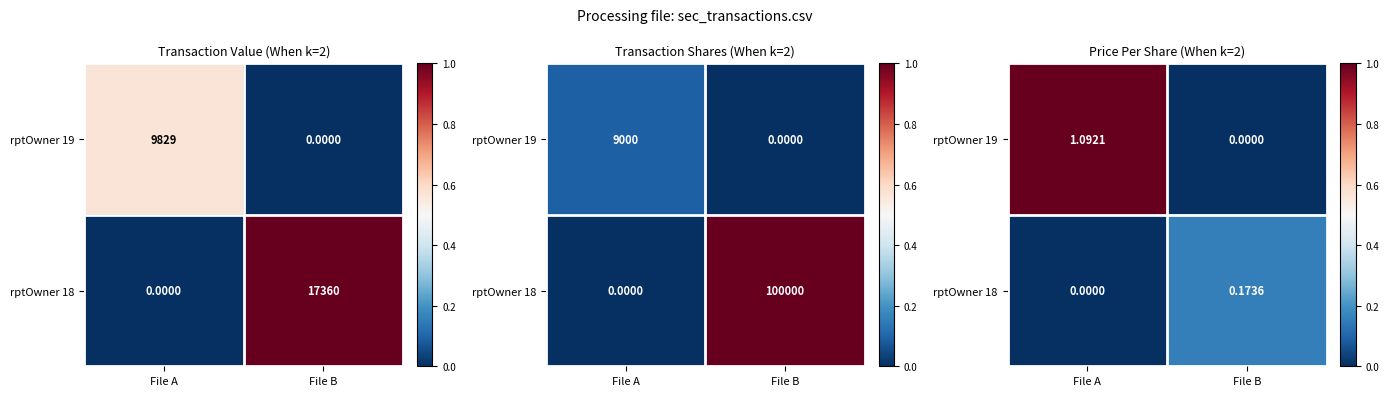

At File A, list the series in order from smallest to largest.

rptOwner 18, rptOwner 19